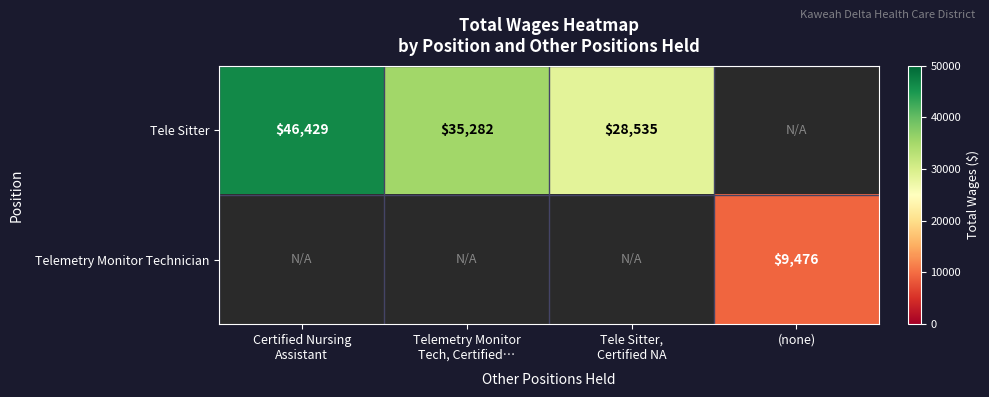

Between (none) and Tele Sitter,
Certified NA, which is larger?

Tele Sitter,
Certified NA